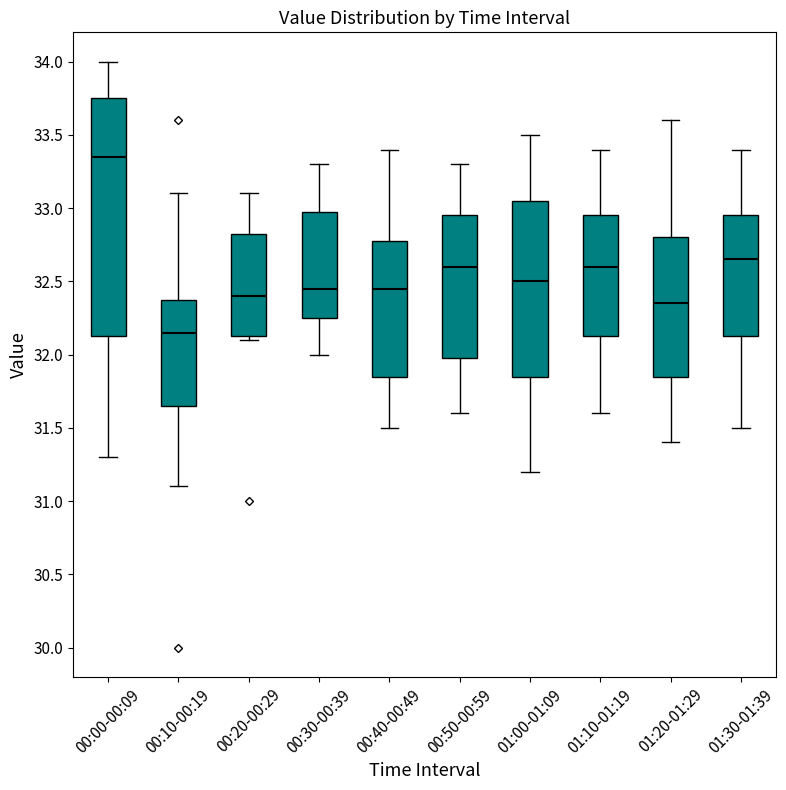

Reading left to right, transcribe this box plot: for each box, give where its median line is, the range the box spans, and where its two whiskers end, as read against the y-axis. The values are not printed on the chart, so give them approximately, as read against the axis.

00:00-00:09: median 33.35, box 32.15 to 33.75, whiskers 31.30 to 34.00
00:10-00:19: median 32.15, box 31.65 to 32.40, whiskers 31.10 to 33.10
00:20-00:29: median 32.40, box 32.15 to 32.85, whiskers 32.10 to 33.10
00:30-00:39: median 32.45, box 32.25 to 33.00, whiskers 32.00 to 33.30
00:40-00:49: median 32.45, box 31.85 to 32.80, whiskers 31.50 to 33.40
00:50-00:59: median 32.60, box 32.00 to 32.95, whiskers 31.60 to 33.30
01:00-01:09: median 32.50, box 31.85 to 33.05, whiskers 31.20 to 33.50
01:10-01:19: median 32.60, box 32.15 to 32.95, whiskers 31.60 to 33.40
01:20-01:29: median 32.35, box 31.85 to 32.80, whiskers 31.40 to 33.60
01:30-01:39: median 32.65, box 32.15 to 32.95, whiskers 31.50 to 33.40